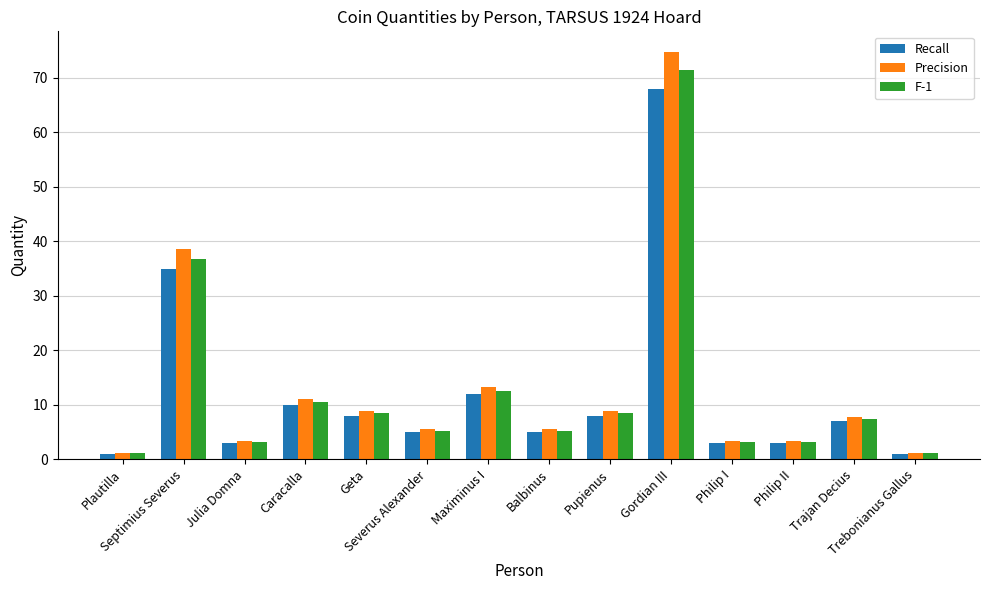

At which category does the chart reach its peak across all series?

Gordian III